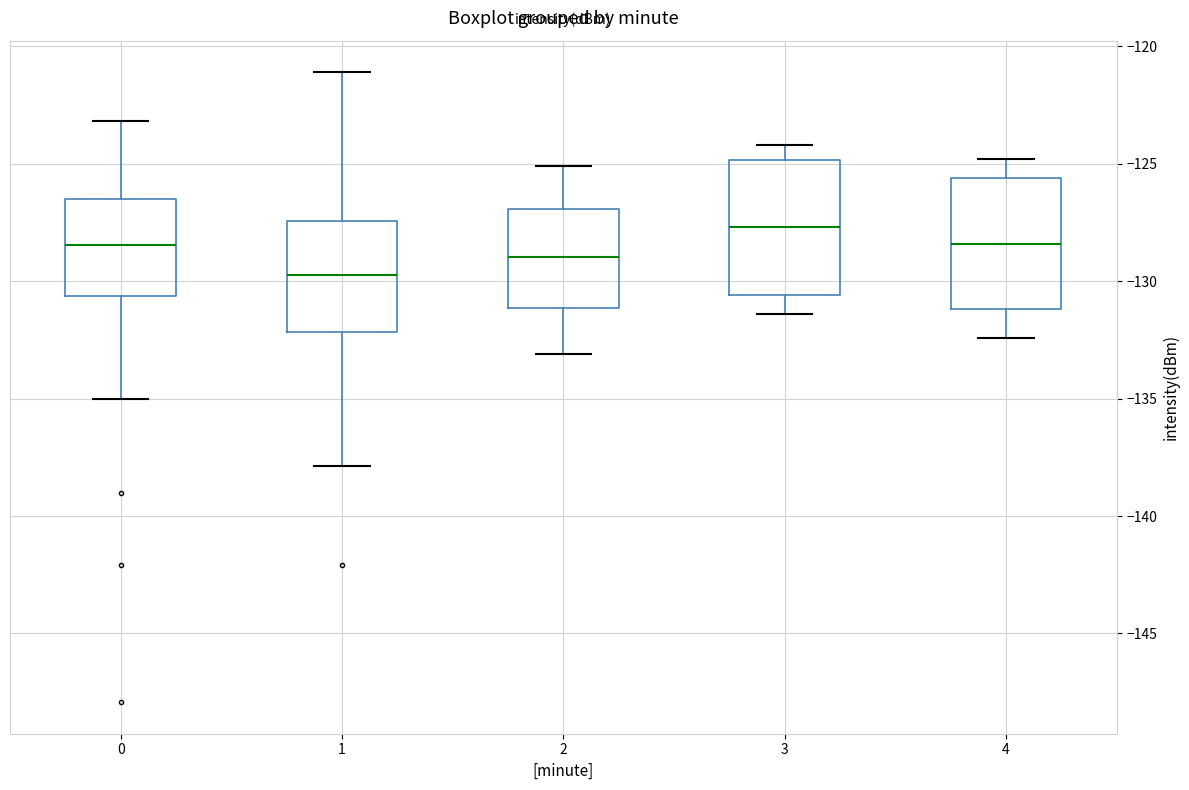

Reading left to right, transcribe this box plot: for each box, give where its median line is, the range the box spans, and where its two whiskers end, as read against the y-axis. The values are not printed on the chart, so give them approximately, as read against the axis.

0: median -128.5, box -130.5 to -126.5, whiskers -135.0 to -123.0
1: median -129.5, box -132.0 to -127.5, whiskers -138.0 to -121.0
2: median -129.0, box -131.0 to -127.0, whiskers -133.0 to -125.0
3: median -127.5, box -130.5 to -125.0, whiskers -131.5 to -124.0
4: median -128.5, box -131.0 to -125.5, whiskers -132.5 to -125.0